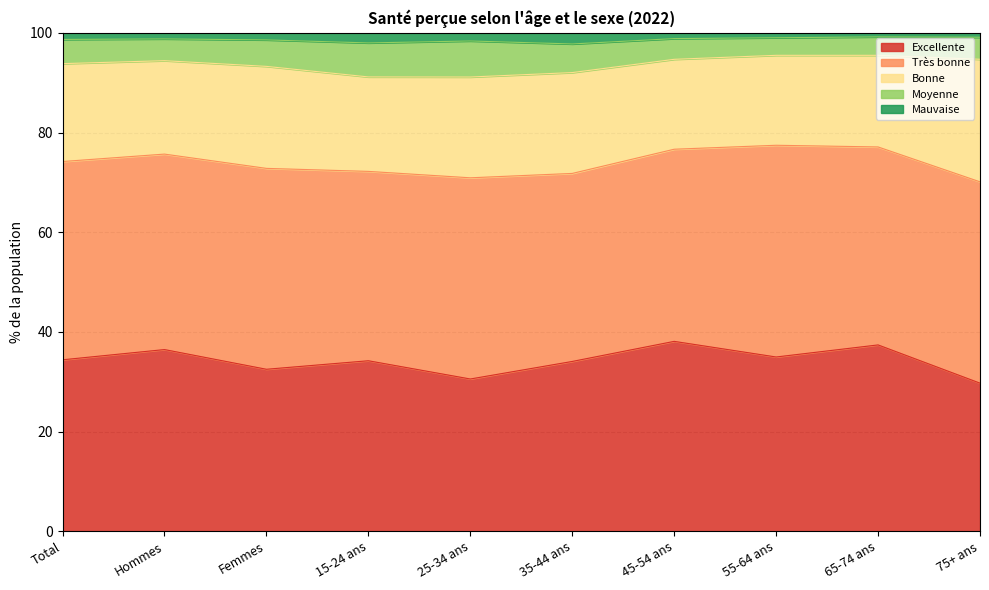

How many data points in Mauvaise are above 98?

8